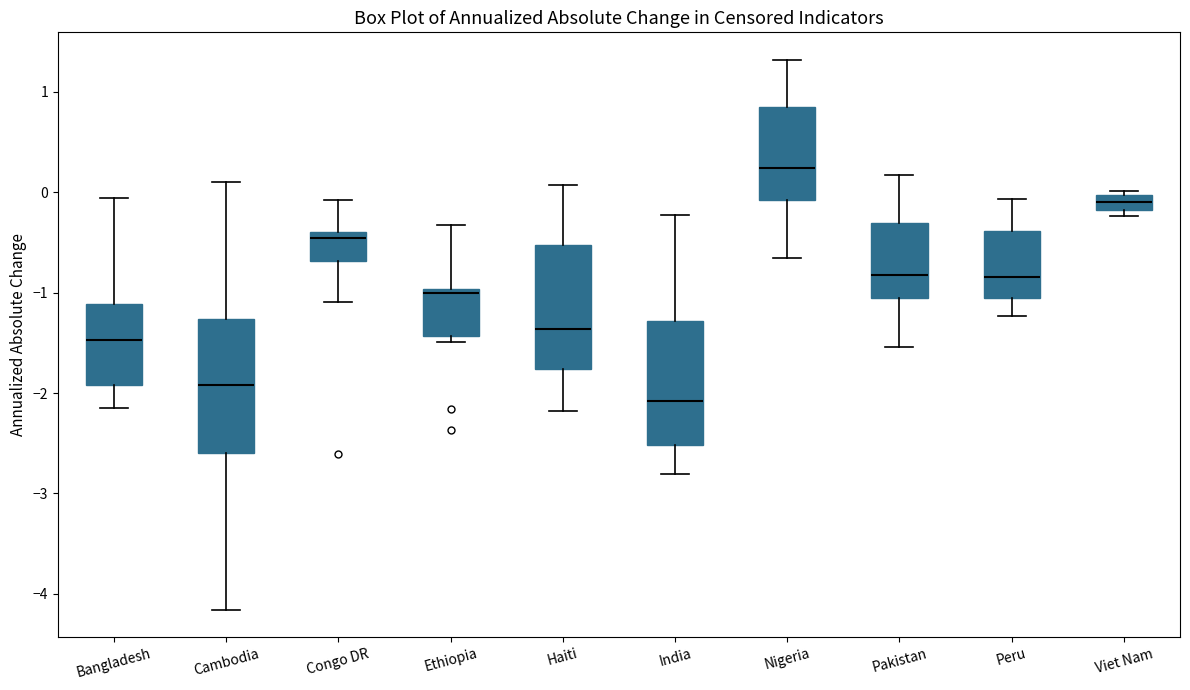

Where is the upper edge of the box for Haiti on the y-axis? The values are not printed on the chart, so give them approximately, as read against the axis.

-0.5